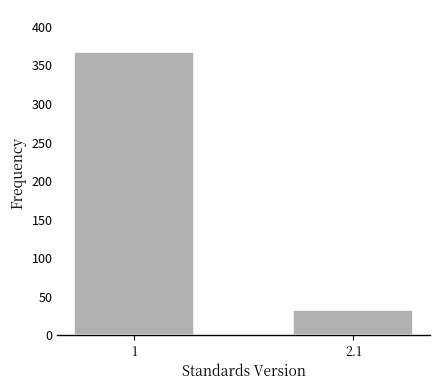

Reading right to left, list all the values displayed in this chart.

32	367